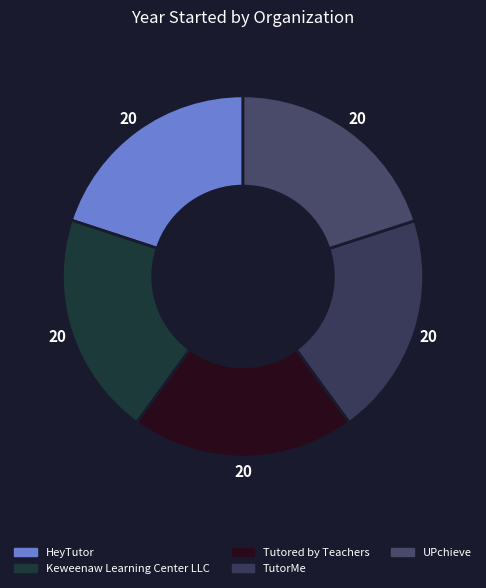

Count the number of slices in the pie.

5